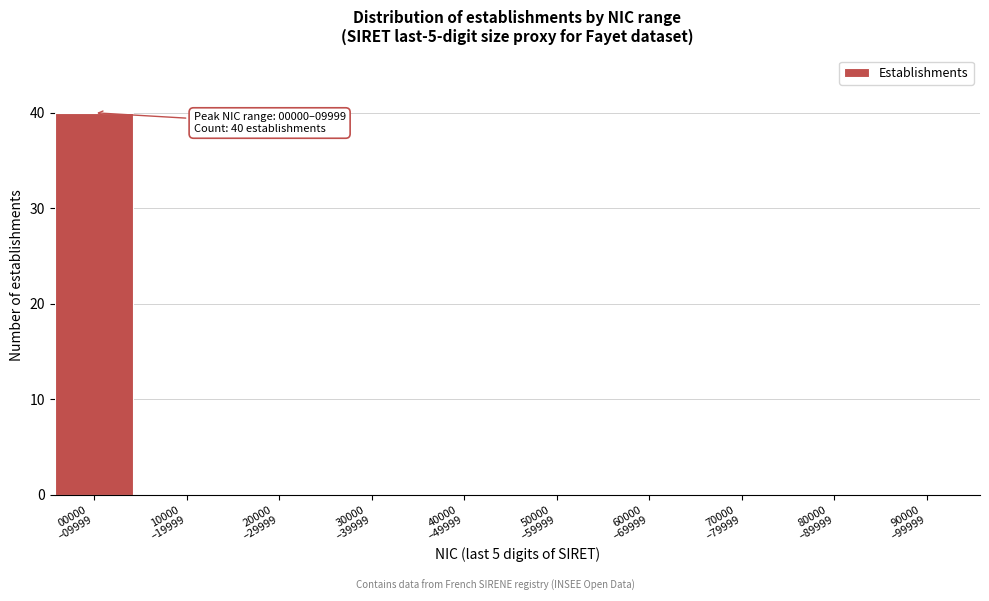

Are the bars horizontal?

No